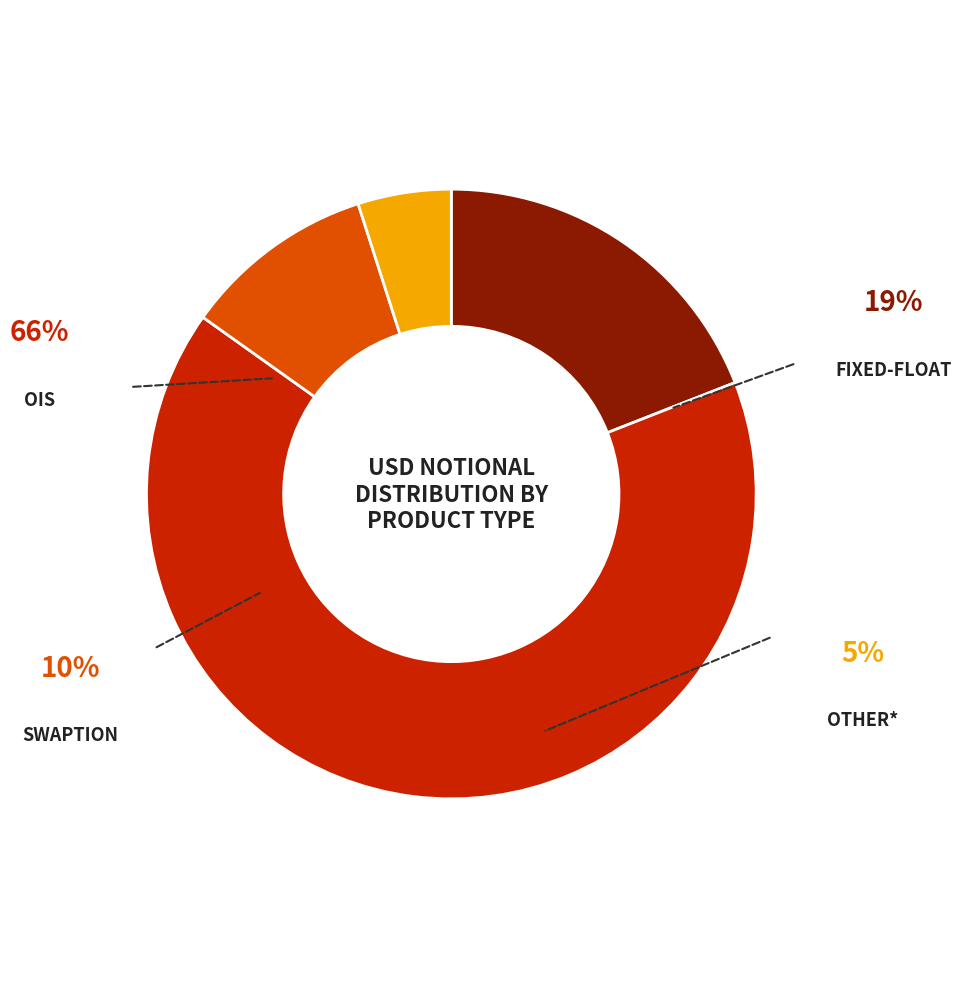

Is there any slice that represents more than half of the pie?

Yes